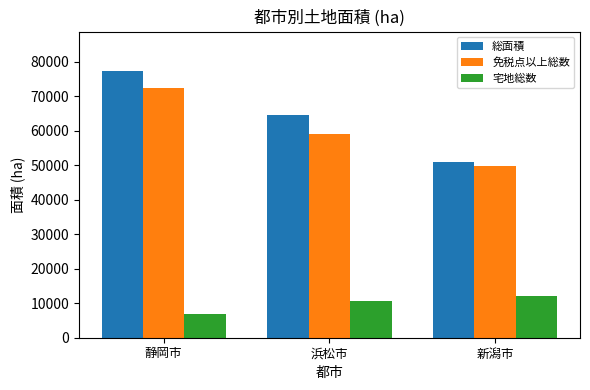

Where does the 総面積 series first go above 64625?

静岡市